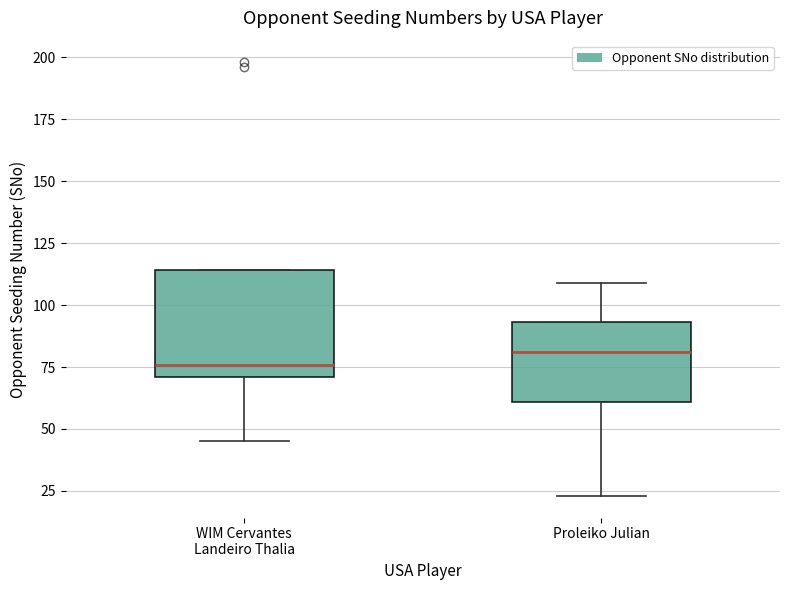

Where does the lower whisker of the box for WIM Cervantes Landeiro Thalia end on the y-axis? The values are not printed on the chart, so give them approximately, as read against the axis.

45